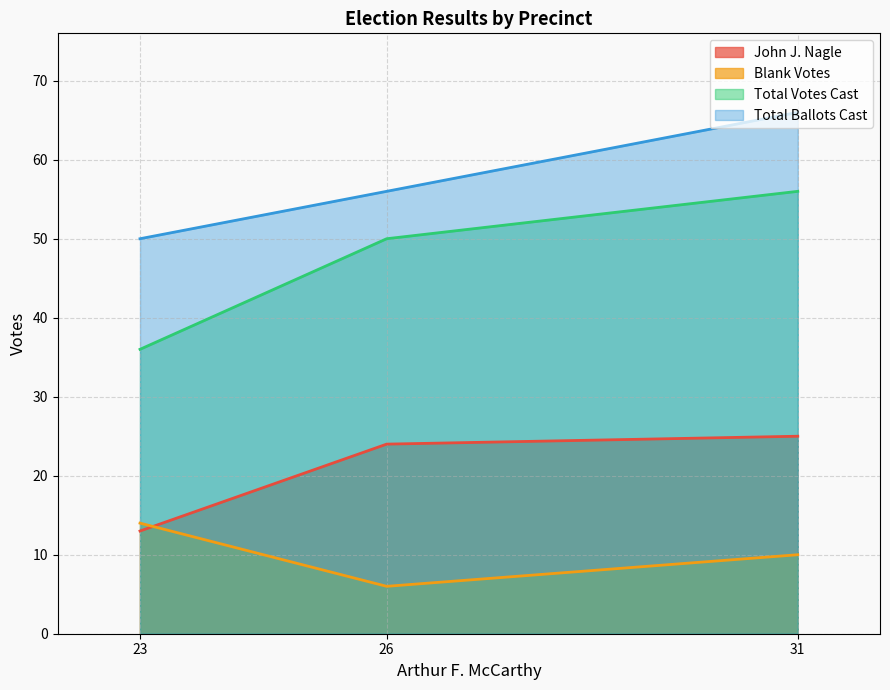

Count the number of categories in the chart.

3